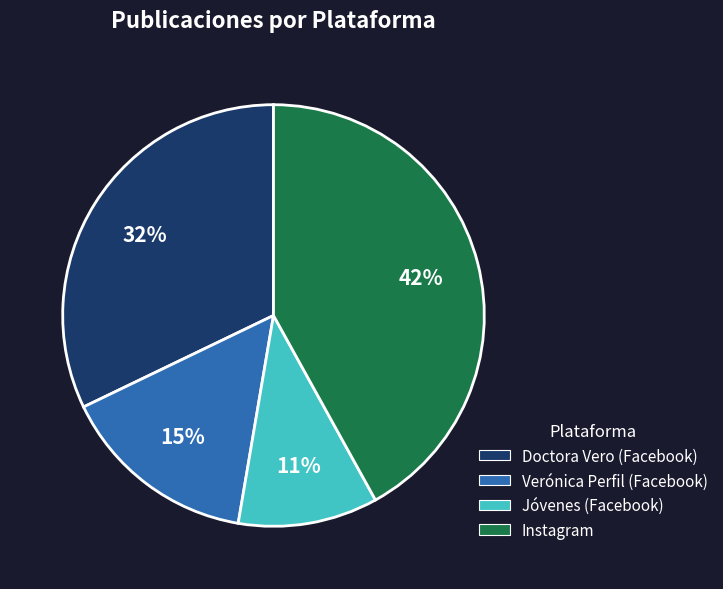

Is there any slice that represents more than half of the pie?

No